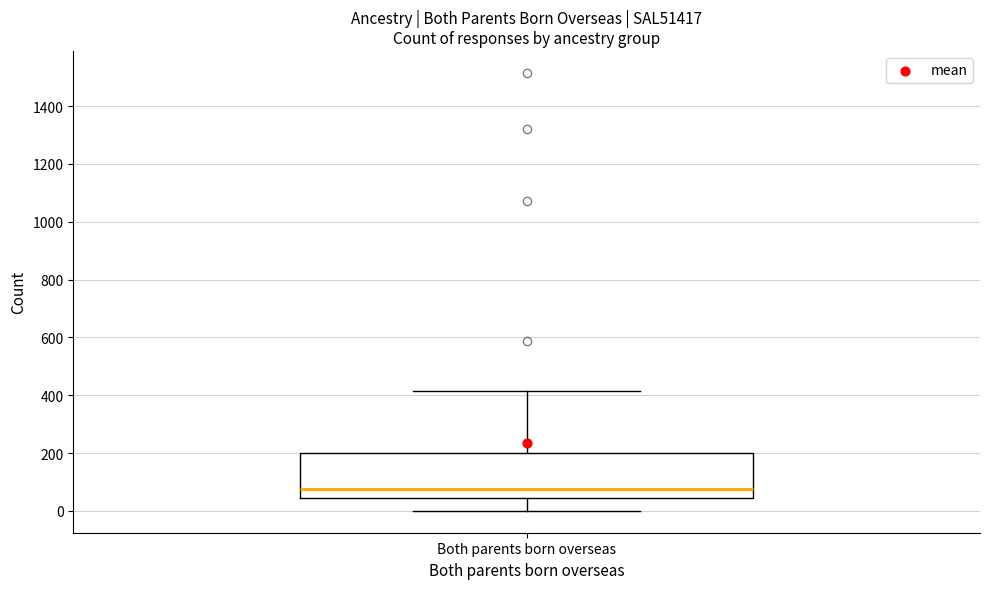

Transcribe this box plot: give where the median line is, the range the box spans, and where the two whiskers end, as read against the y-axis. The values are not printed on the chart, so give them approximately, as read against the axis.

median 80, box 40 to 200, whiskers 0 to 420